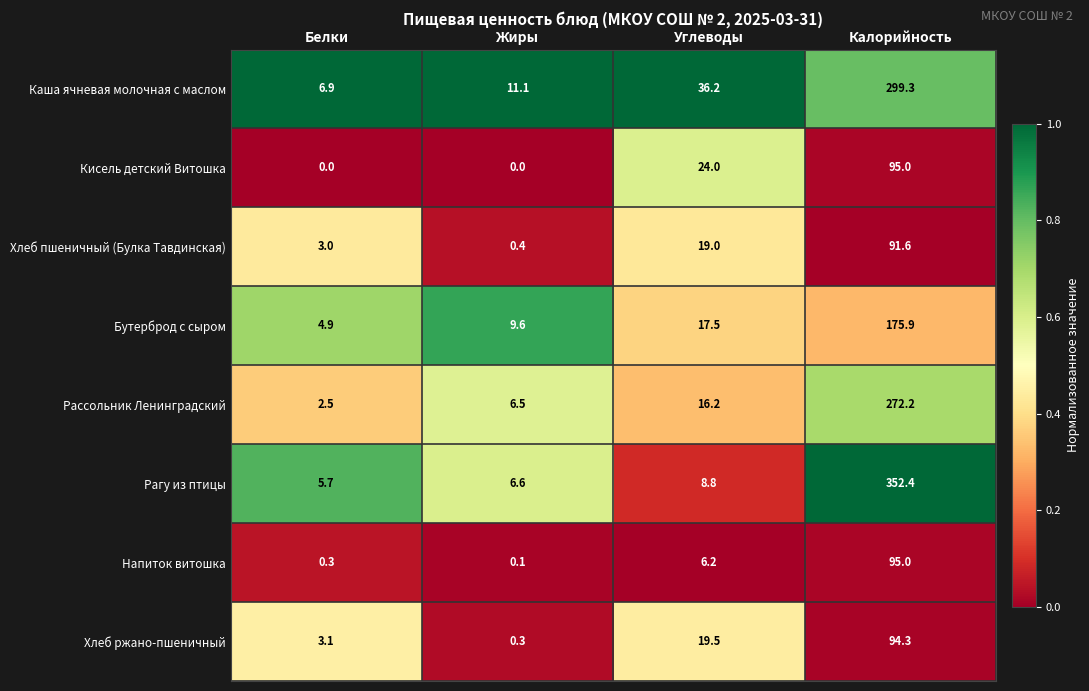

True or false: Хлеб ржано-пшеничный has a value of 0.3 at Жиры.

True